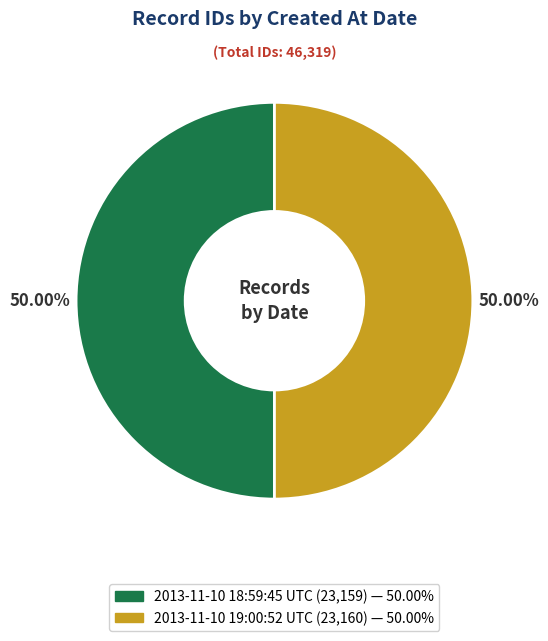

What is the ratio of the value at 2013-11-10 19:00:52 UTC to the value at 2013-11-10 18:59:45 UTC?

1.0